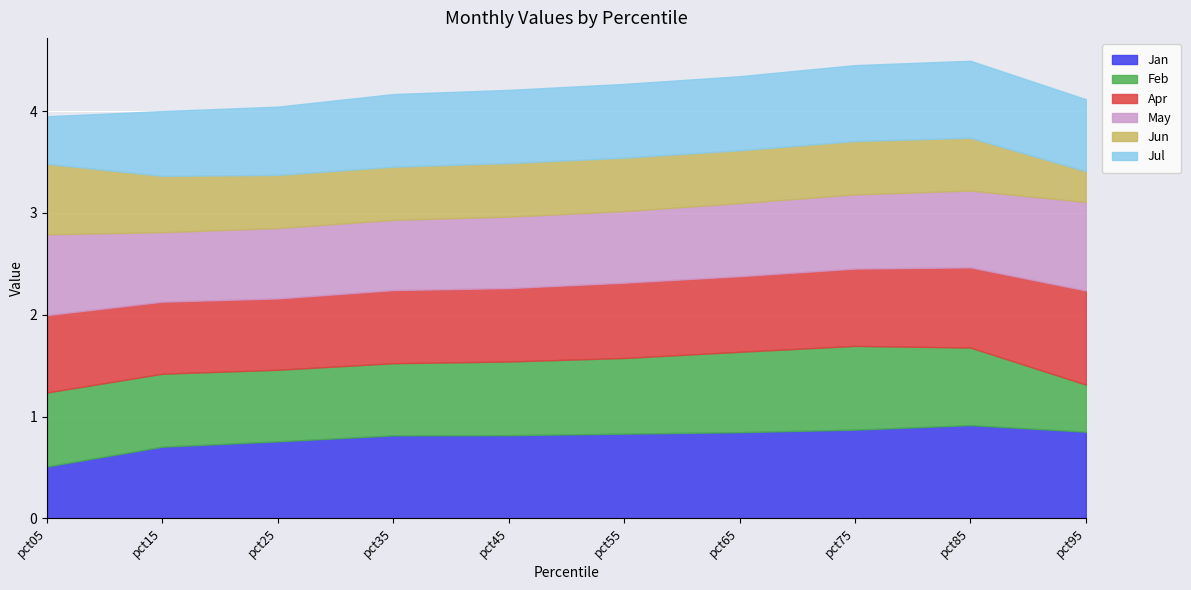

What is the sum of all Jun values?

5.2